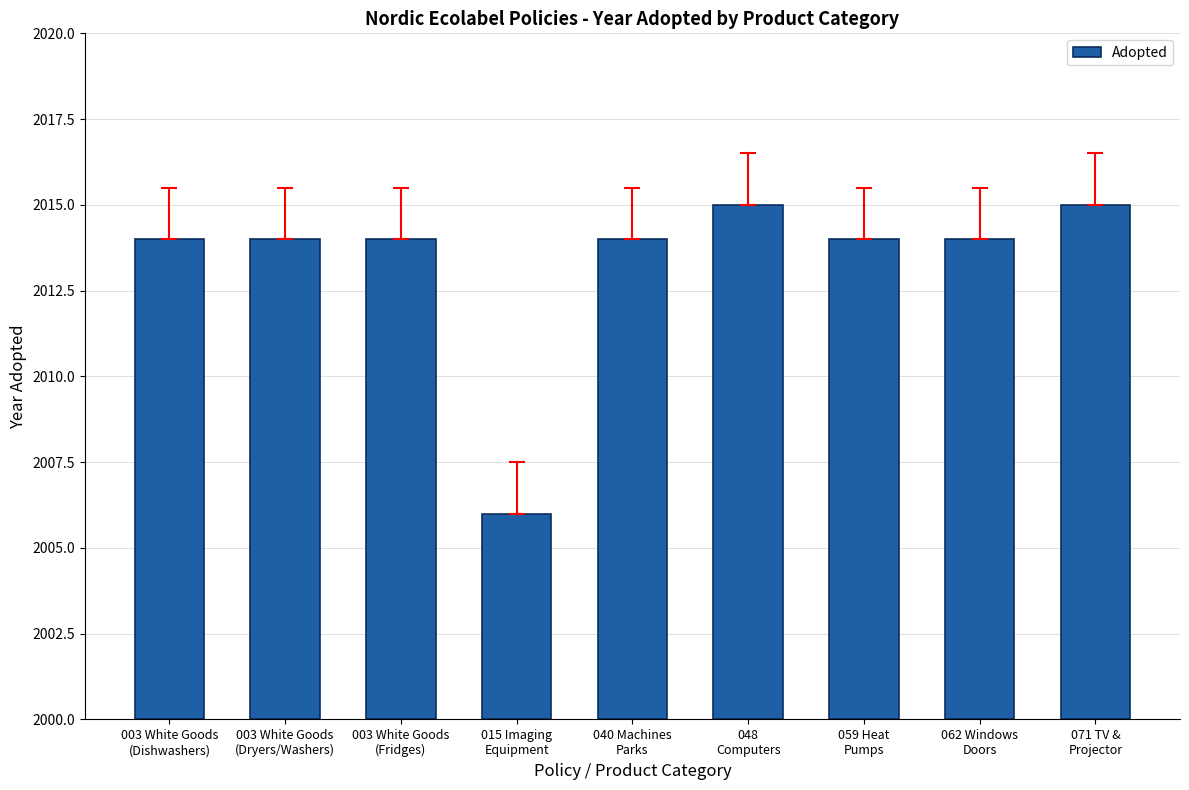

Count the values in the range 14 to 15.

8